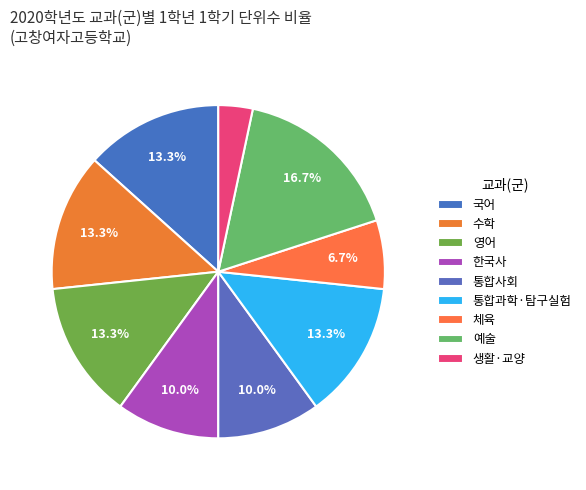

What is the smallest slice in the pie chart?

생활·교양